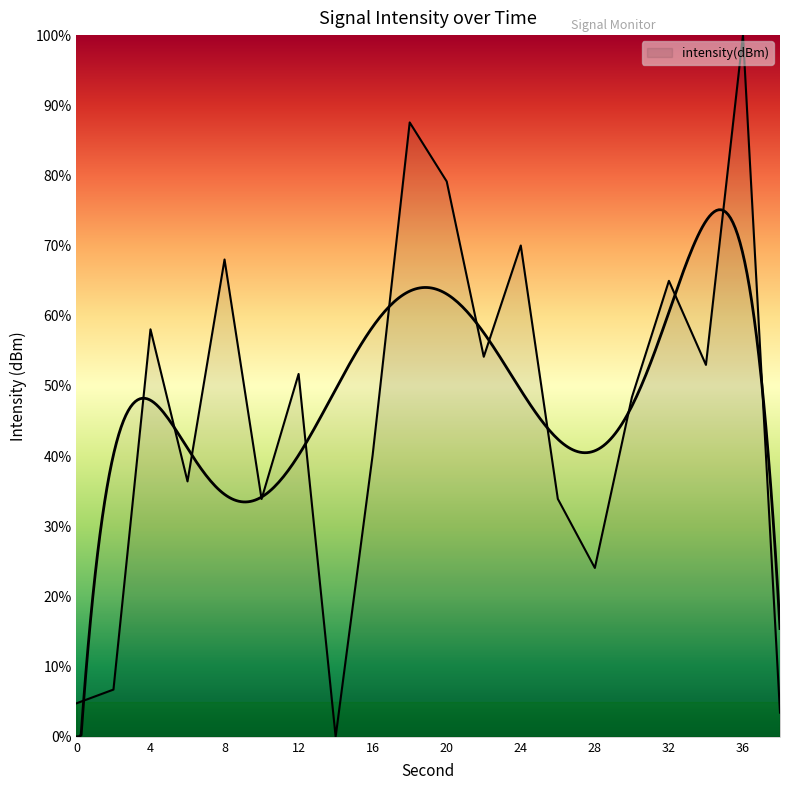

At which category does the chart reach its peak across all series?

36